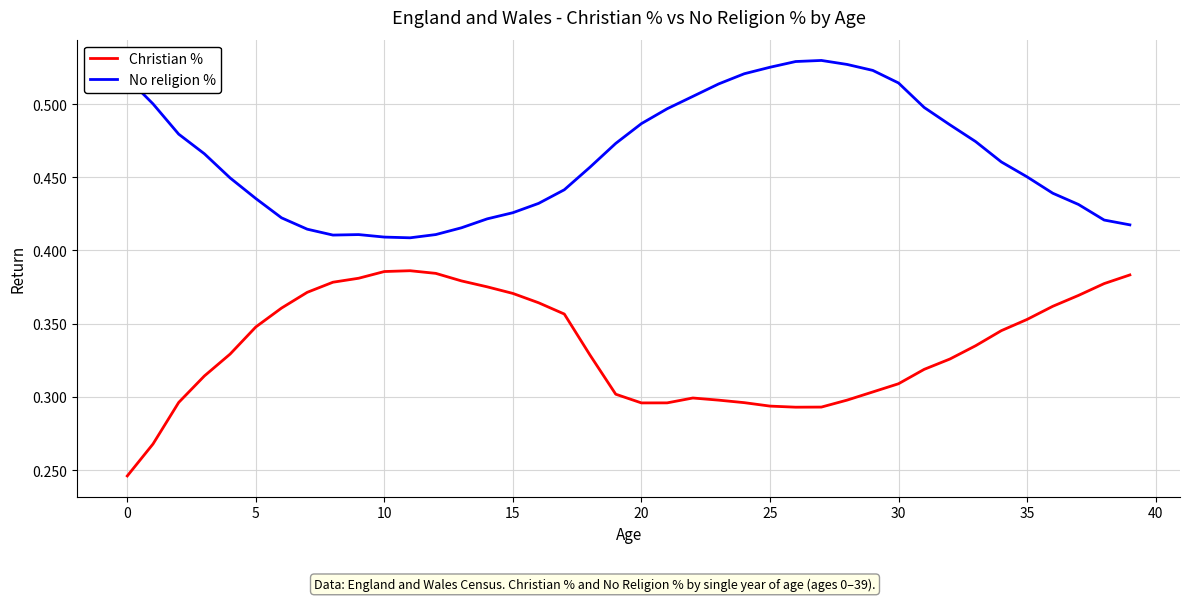

True or false: No religion % and Christian % intersect in this chart.

False